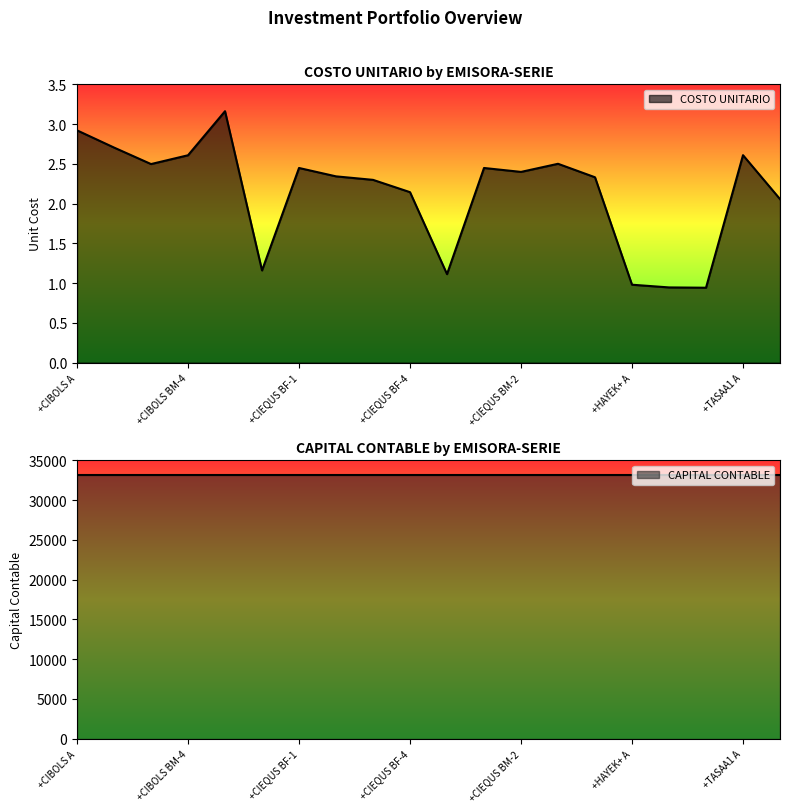

At which label does COSTO UNITARIO first exceed 2?

+CIBOLS A